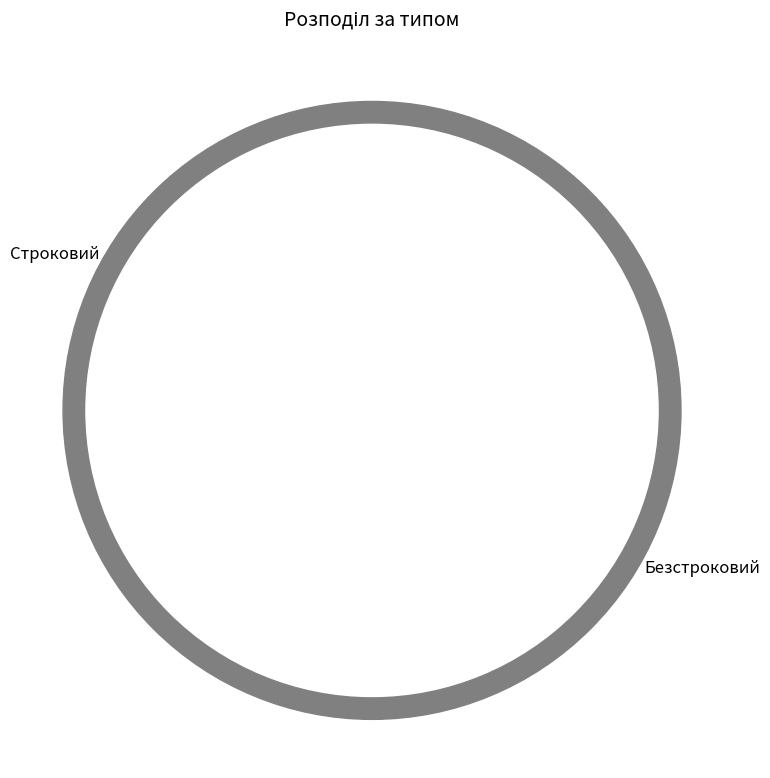

Is the sum of Строковий and Безстроковий greater than half?

Yes